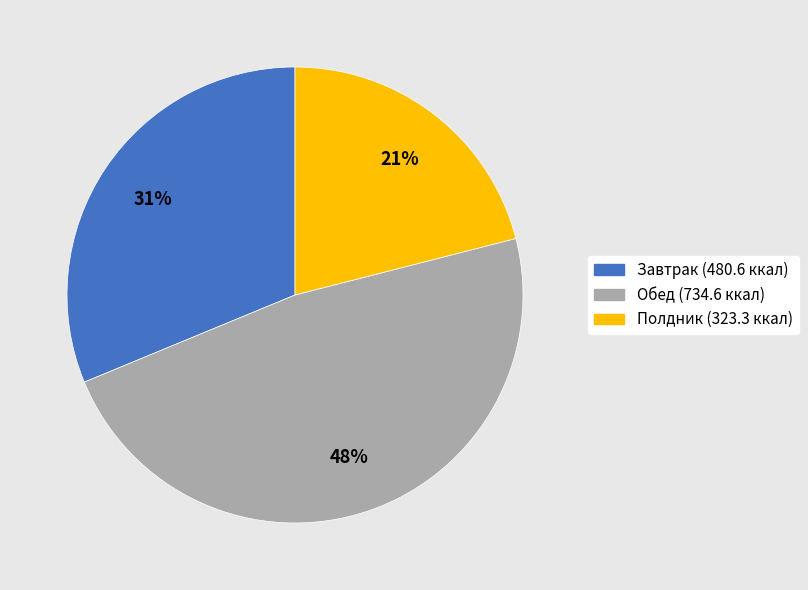

How many slices are in this pie chart?

3